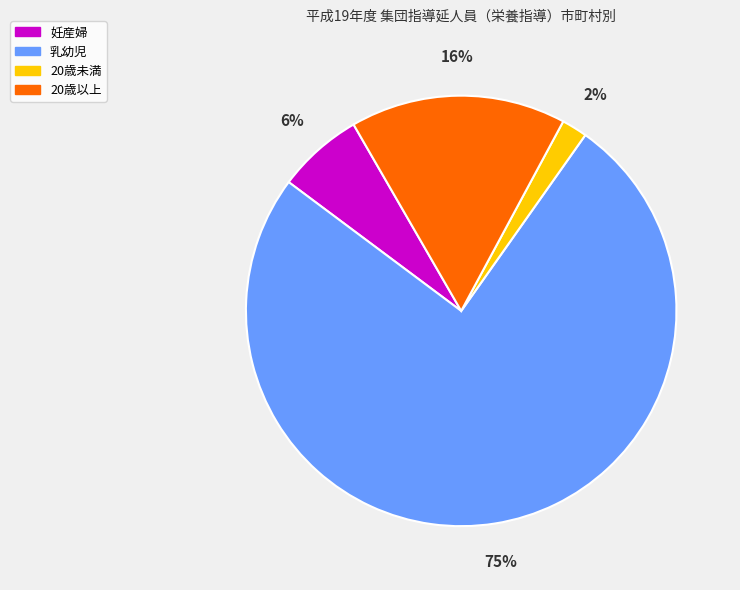

Do 20歳未満 and 乳幼児 together represent more than half of the pie?

Yes